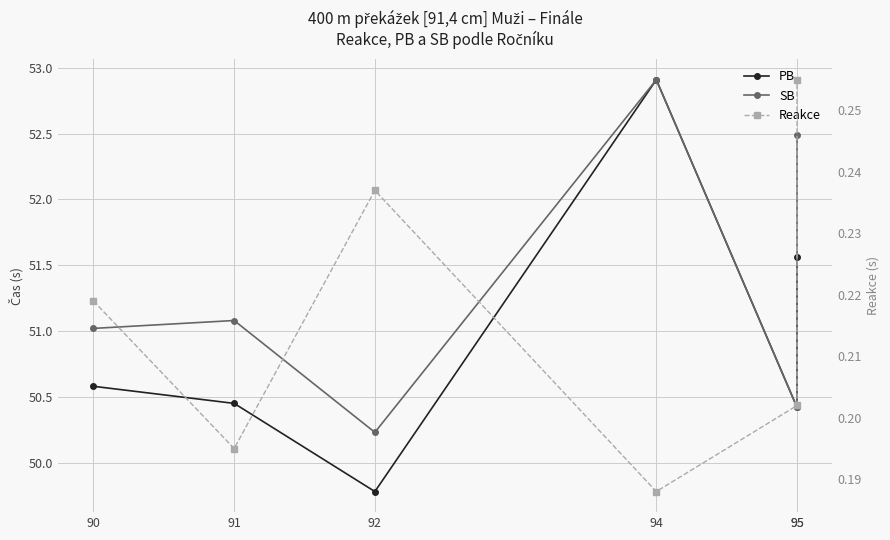

True or false: PB and SB intersect in this chart.

False